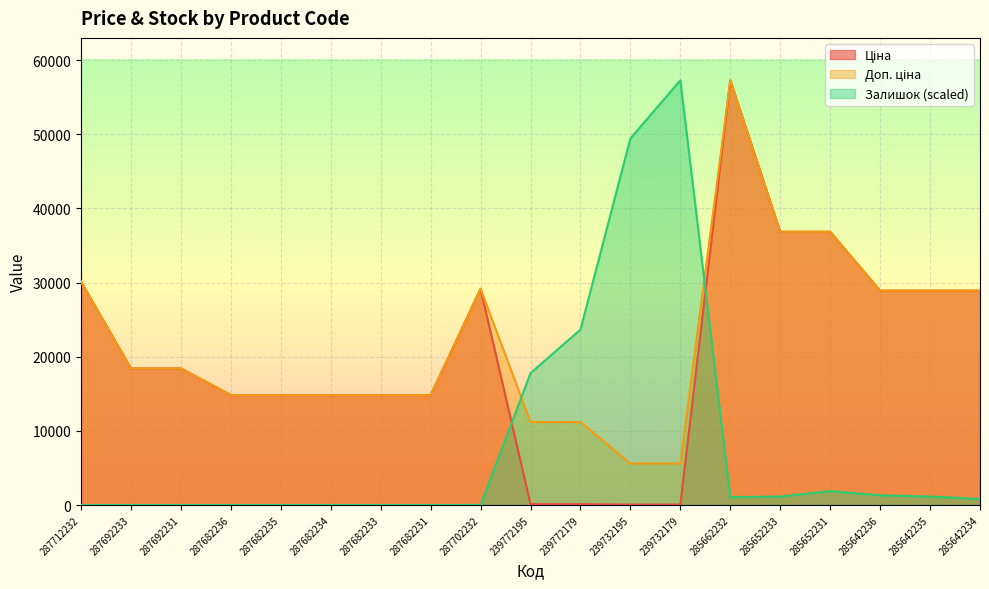

Is it true that Залишок equals 18871.0 at 287712232?

False